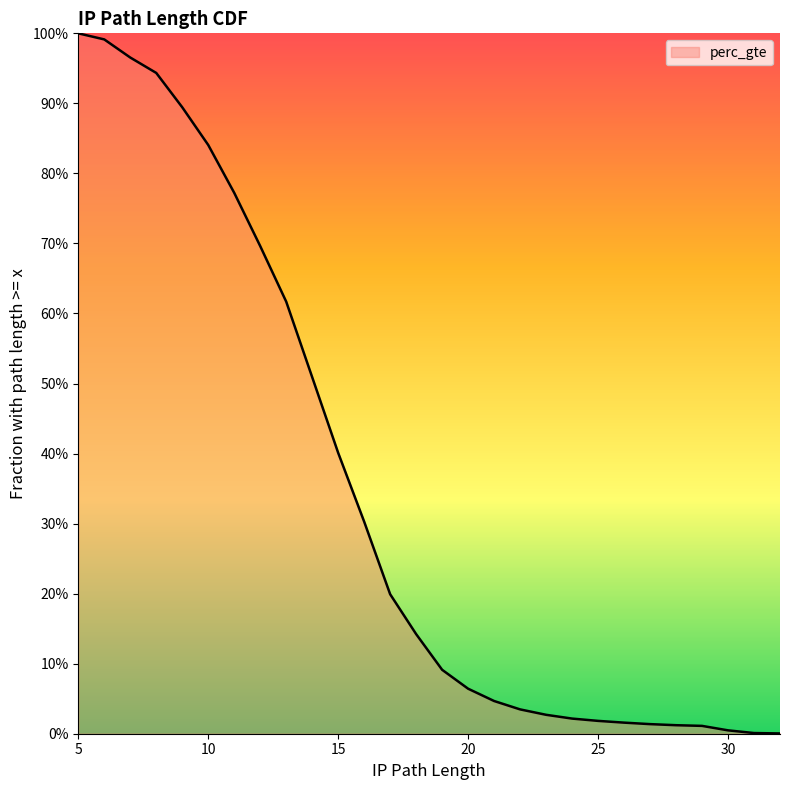

Between 12 and 30, which is larger?

12